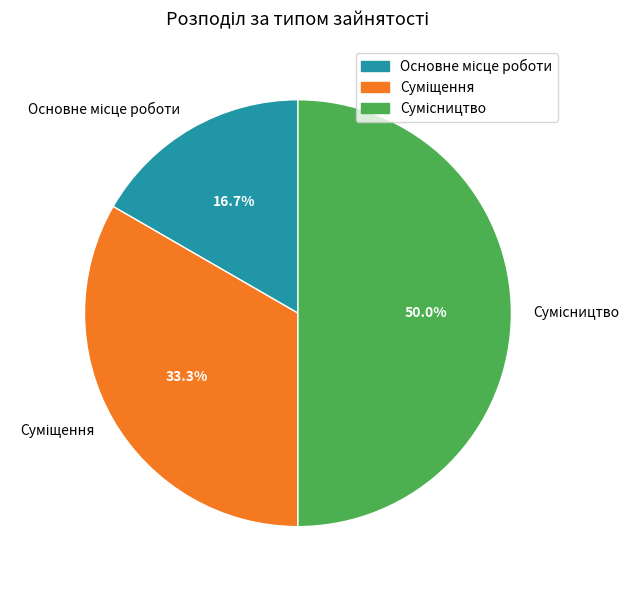

Does any single category account for the majority?

No